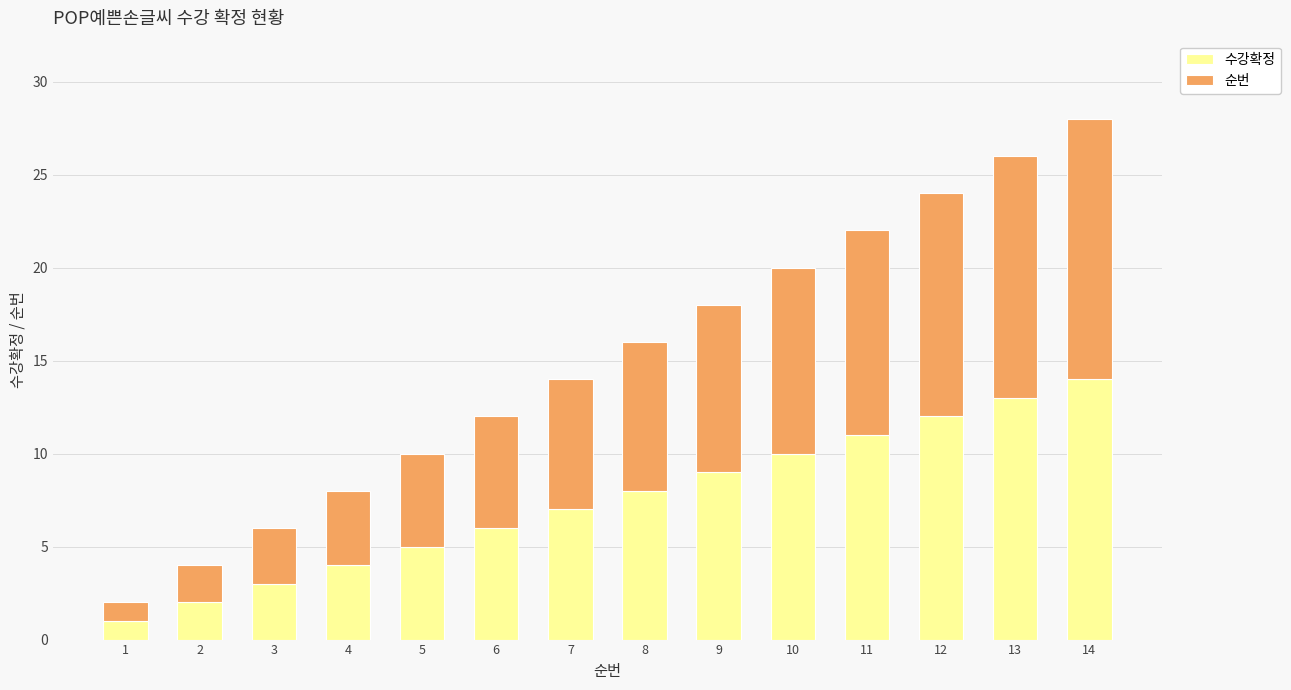

Rank the categories by 수강확정 value from highest to lowest.

14, 13, 12, 11, 10, 9, 8, 7, 6, 5, 4, 3, 2, 1